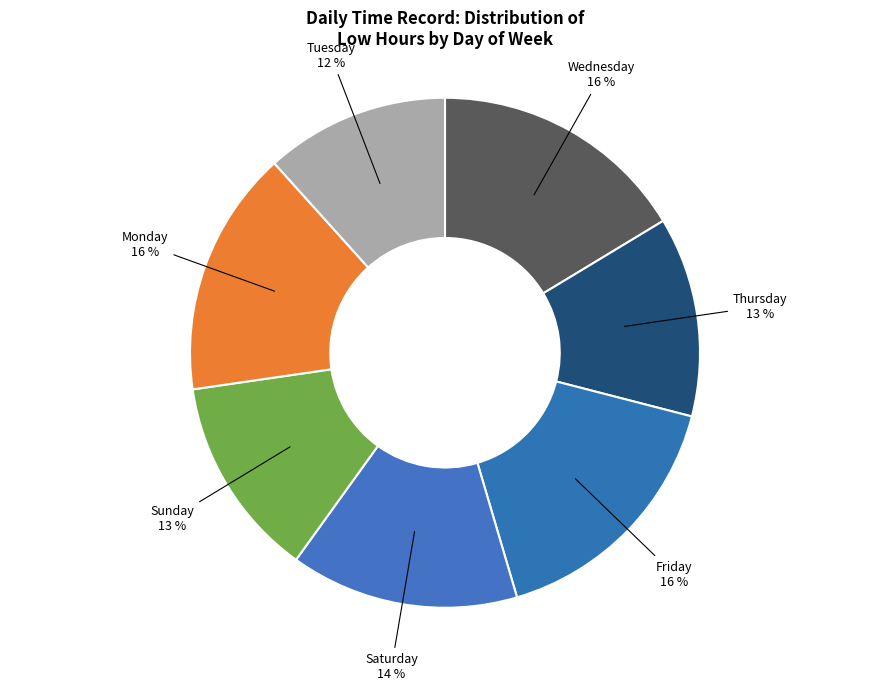

Count the number of slices in the pie.

7